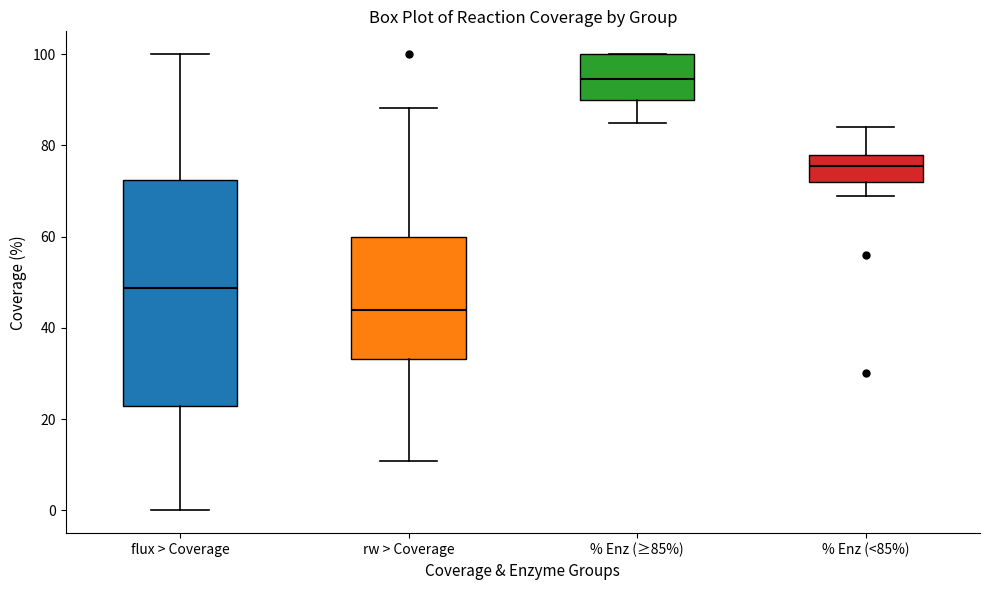

Which box has the lowest median line?

rw > Coverage